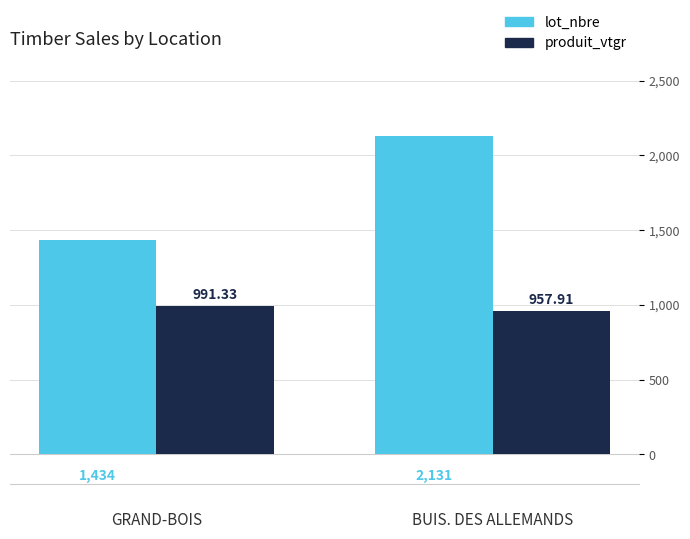

At which label does produit_vtgr first exceed 991?

GRAND-BOIS